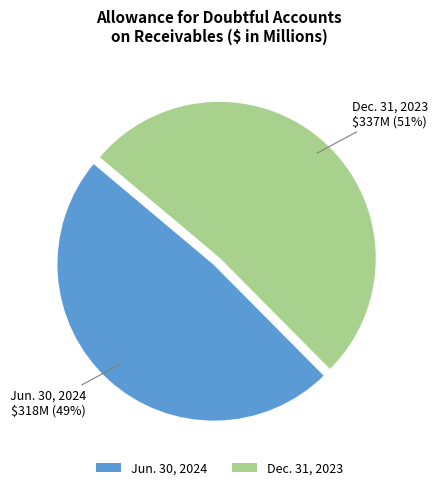

Rank the categories by value from highest to lowest.

Dec. 31, 2023, Jun. 30, 2024